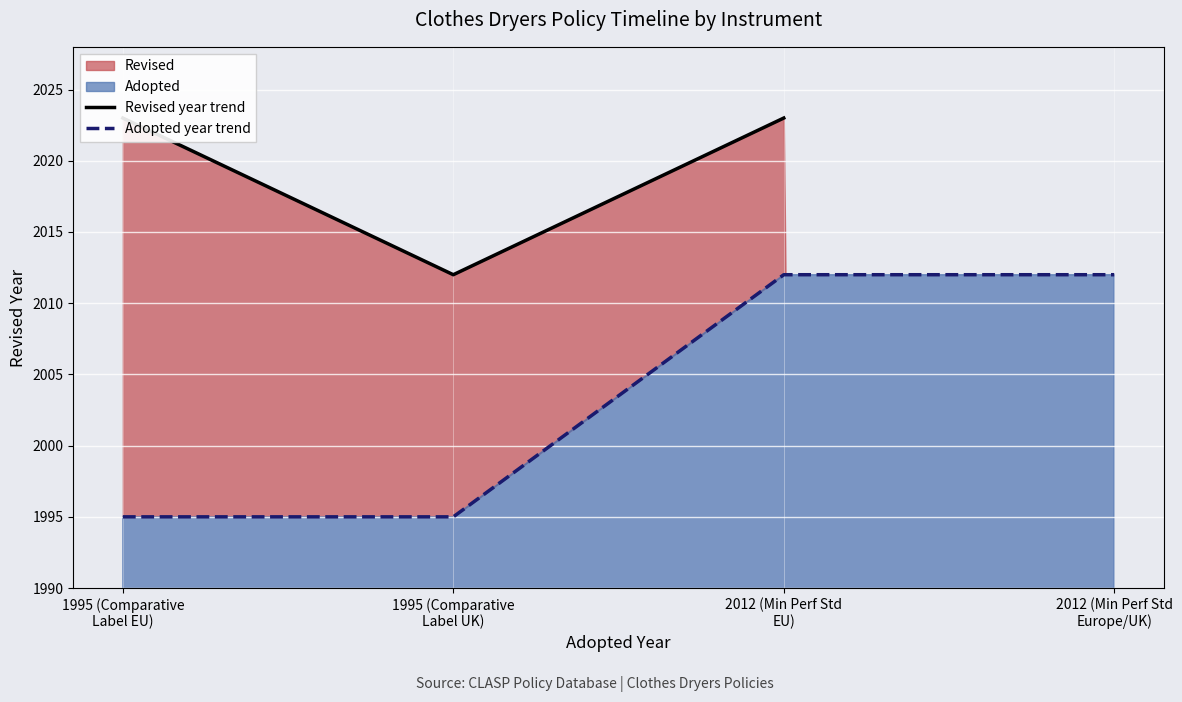

Which has a higher value, 1995 or 2012?

2012